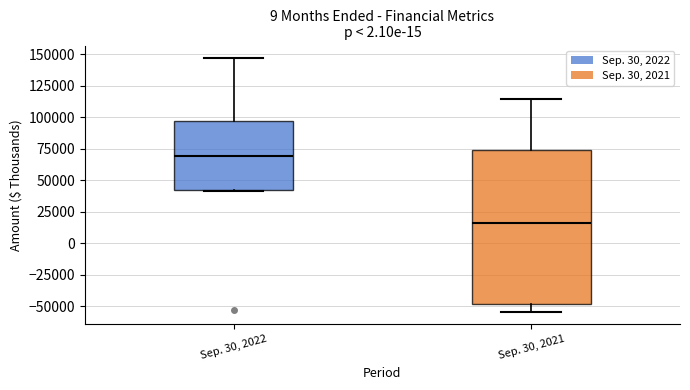

Which box is the tallest, from its lower edge to its upper edge?

Sep. 30, 2021